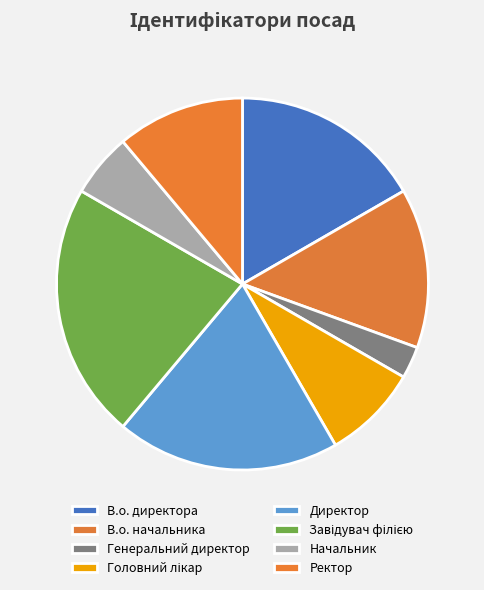

To the nearest percent, what is the average slice percentage?

12%